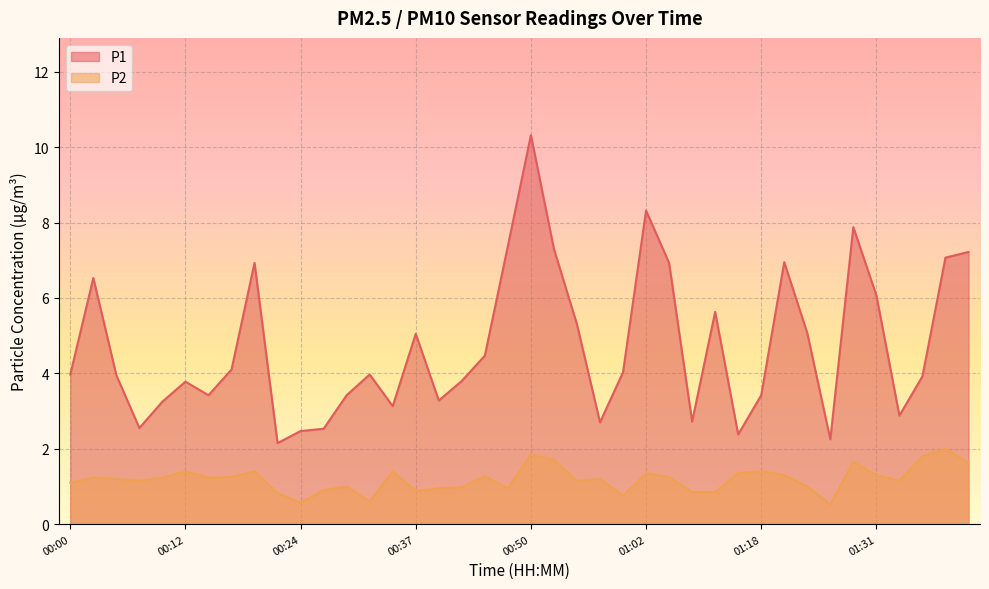

Is it true that P2 equals 1.5 at 00:22?

False